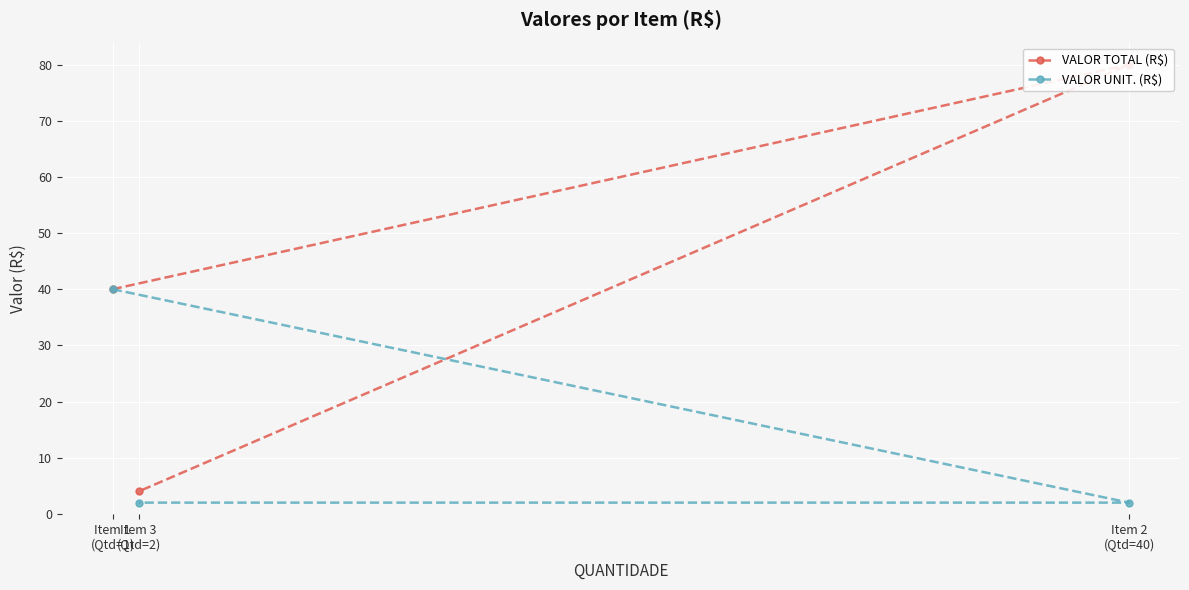

List the series in order of their overall mean, lowest first.

VALOR UNIT. (R$), VALOR TOTAL (R$)